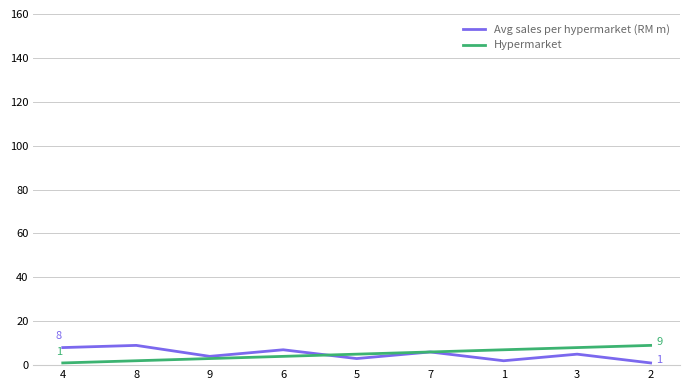

Is the value of Avg sales per hypermarket (RM m) at 3 greater than the value of Hypermarket at 2?

No